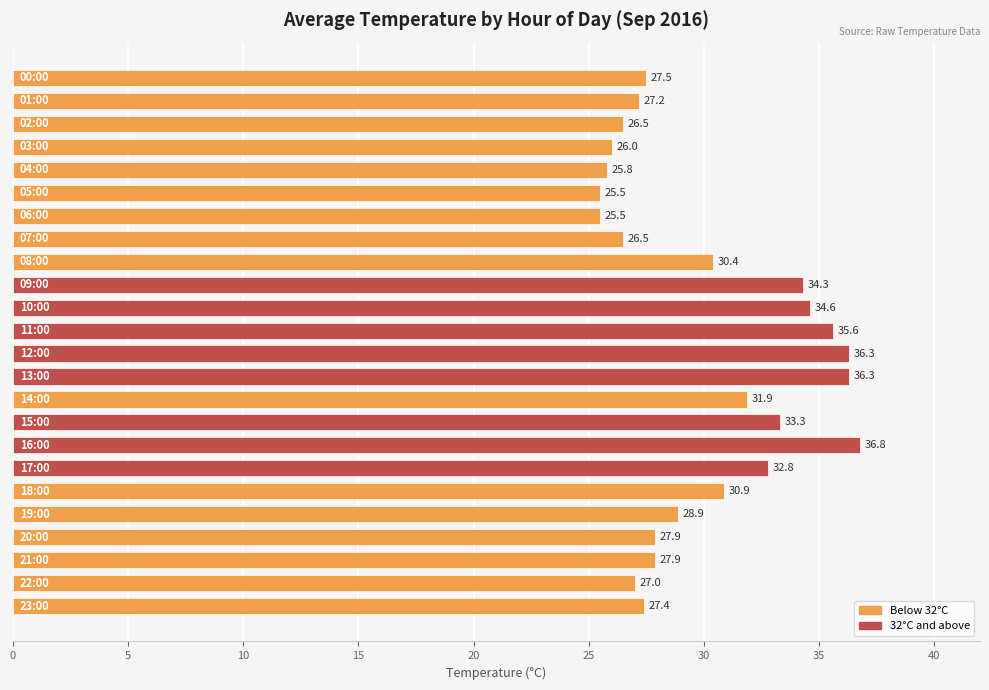

What is the smallest value displayed?

25.5